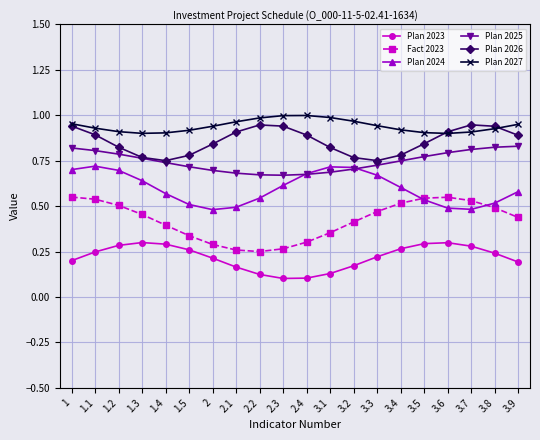

At how many categories does at least one series exceed 0?

20